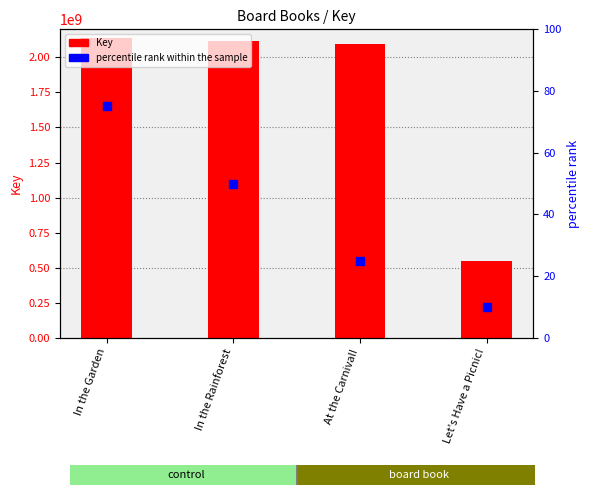

Which series has the largest Y range (max minus min)?

Key